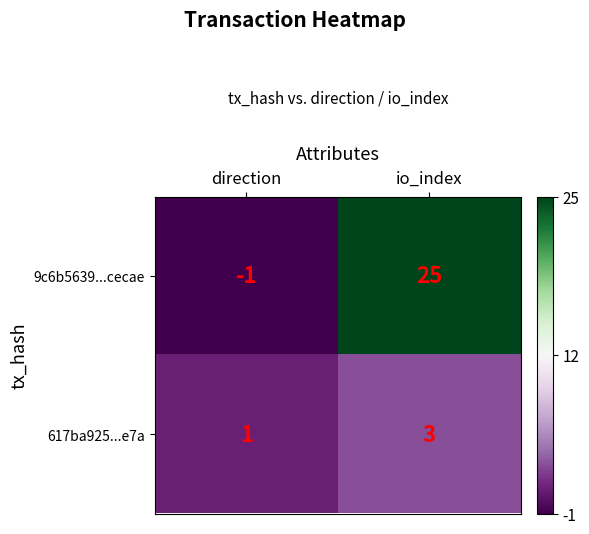

How many data points does each series have?

2